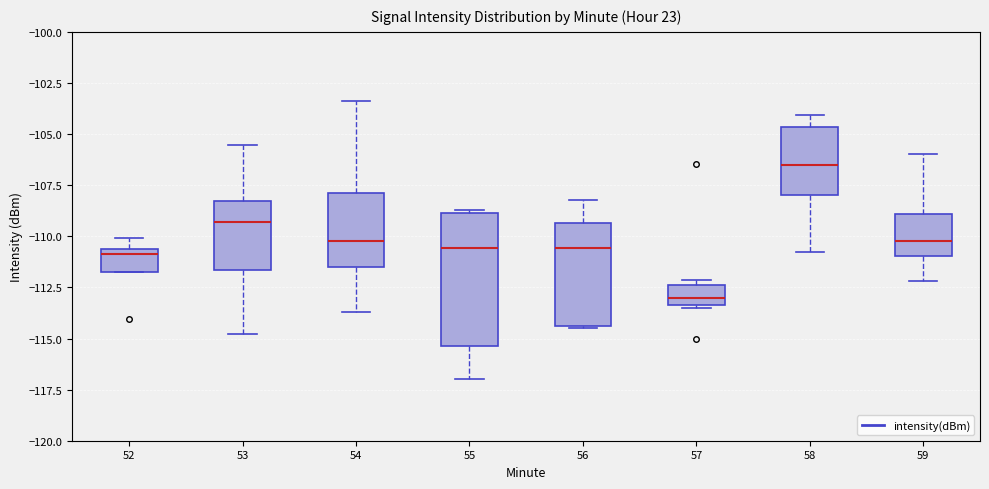

Reading left to right, transcribe this box plot: for each box, give where its median line is, the range the box spans, and where its two whiskers end, as read against the y-axis. The values are not printed on the chart, so give them approximately, as read against the axis.

52: median -111.0, box -112.0 to -110.5, whiskers -112.0 to -110.0
53: median -109.5, box -111.5 to -108.5, whiskers -115.0 to -105.5
54: median -110.0, box -111.5 to -108.0, whiskers -113.5 to -103.5
55: median -110.5, box -115.5 to -109.0, whiskers -117.0 to -108.5
56: median -110.5, box -114.5 to -109.5, whiskers -114.5 to -108.0
57: median -113.0, box -113.5 to -112.5, whiskers -113.5 to -112.0
58: median -106.5, box -108.0 to -104.5, whiskers -111.0 to -104.0
59: median -110.0, box -111.0 to -109.0, whiskers -112.0 to -106.0